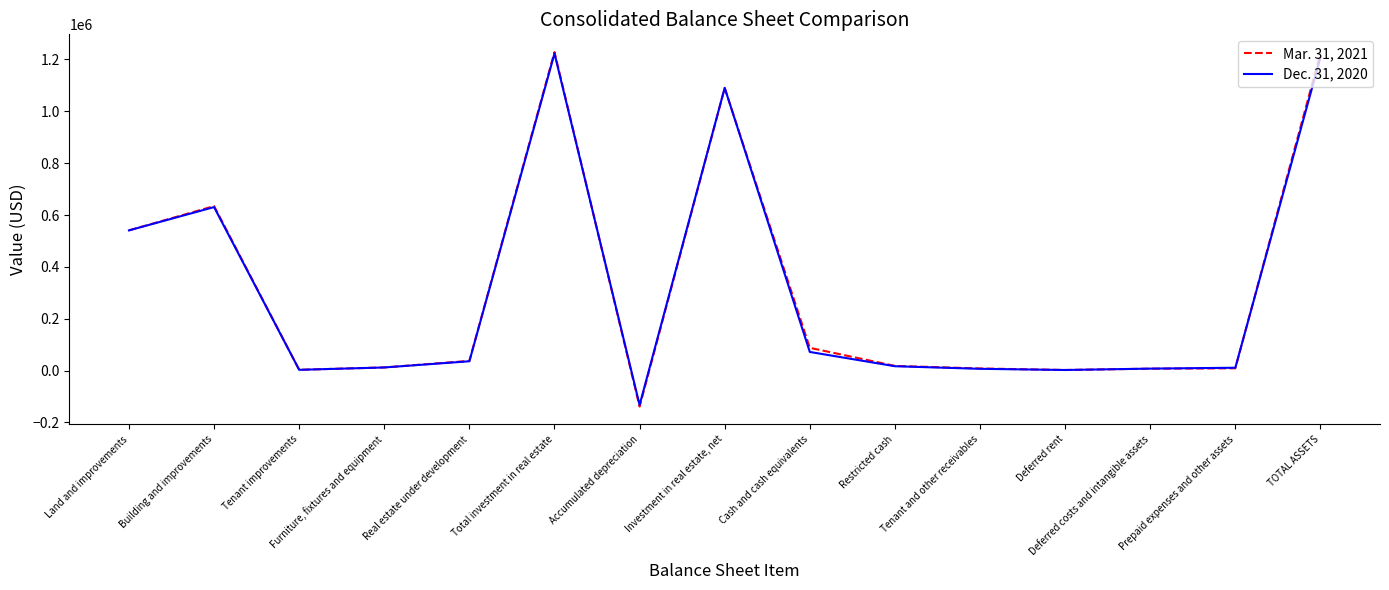

What is the difference between the second highest and minimum values in the Mar. 31, 2021 series?

1362056